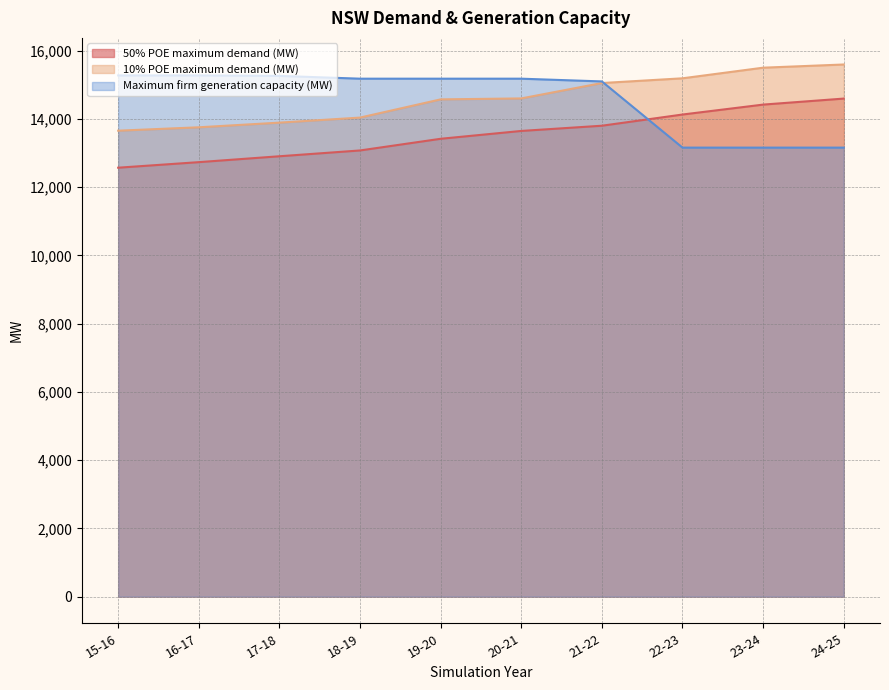

Reading left to right, list all the values displayed in this chart.

50% POE maximum demand (MW): 15-16=12570.5	16-17=12733.2	17-18=12905.7	18-19=13075.8	19-20=13417.8	20-21=13647.5	21-22=13800.6	22-23=14128.8	23-24=14419.5	24-25=14595.8
10% POE maximum demand (MW): 15-16=13655.1	16-17=13754.7	17-18=13891.3	18-19=14039.0	19-20=14572.6	20-21=14600.4	21-22=15051.4	22-23=15190.0	23-24=15501.2	24-25=15594.8
Maximum firm generation capacity (MW): 15-16=15274.7	16-17=15274.7	17-18=15260.8	18-19=15179.1	19-20=15179.1	20-21=15179.1	21-22=15098.8	22-23=13159.1	23-24=13159.1	24-25=13159.1